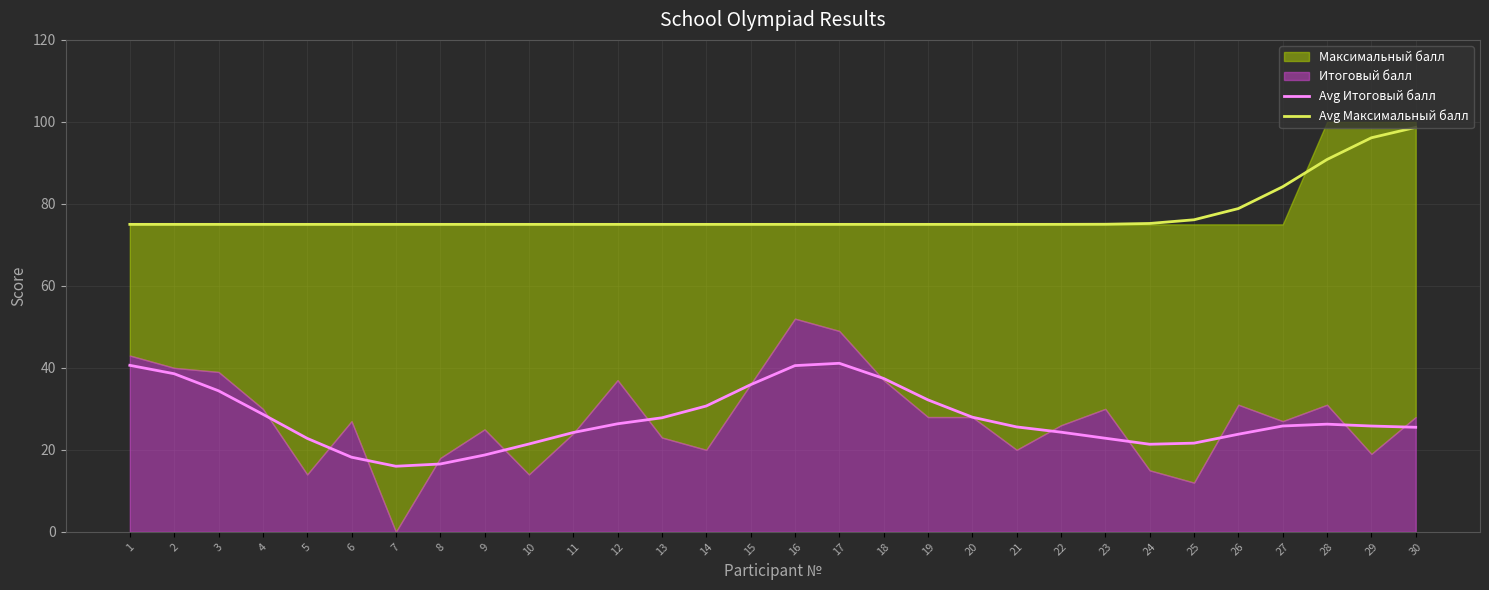

At which category is the sum across all series the highest?

30